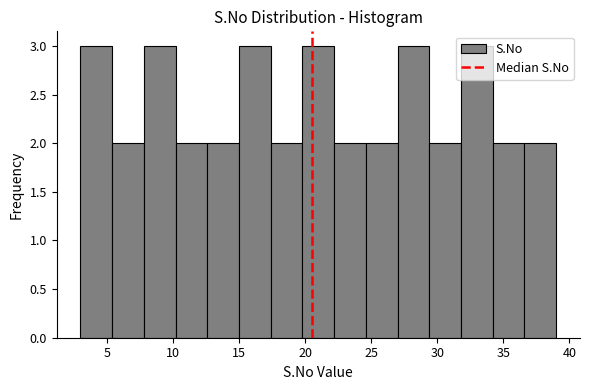

Reading left to right, list every bar in this chart as the range it spans on the x-axis followed by its height. Neither the bar edges nor the heights are printed on the chart, so give them approximately, as read against the axes.

3.0 to 5.4: 3
5.4 to 7.8: 2
7.8 to 10.2: 3
10.2 to 12.6: 2
12.6 to 15.0: 2
15.0 to 17.4: 3
17.4 to 19.8: 2
19.8 to 22.2: 3
22.2 to 24.6: 2
24.6 to 27.0: 2
27.0 to 29.4: 3
29.4 to 31.8: 2
31.8 to 34.2: 3
34.2 to 36.6: 2
36.6 to 39.0: 2